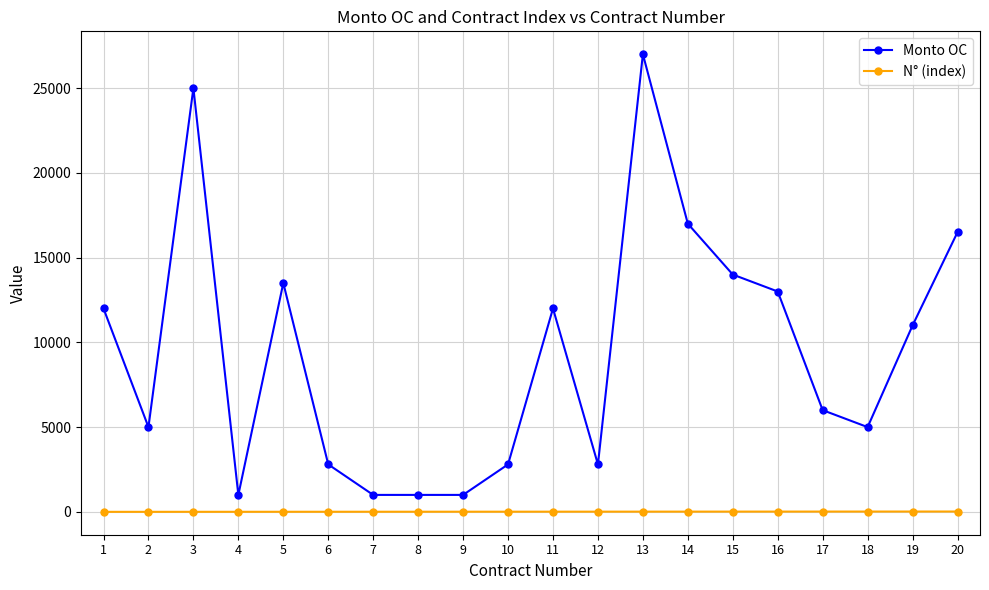

What is the highest value of the Monto OC series?

27000